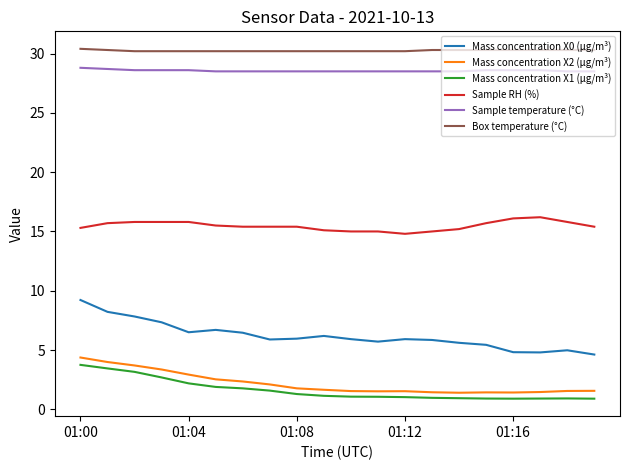

True or false: Sample RH (%) and Mass concentration X2 (μg/m³) cross at least once.

False